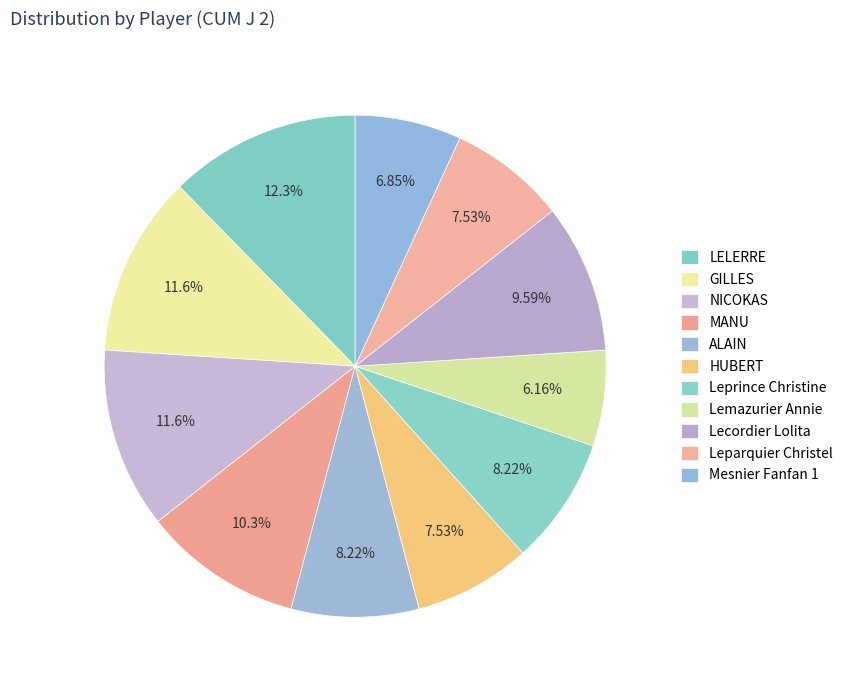

How many slices are in this pie chart?

11